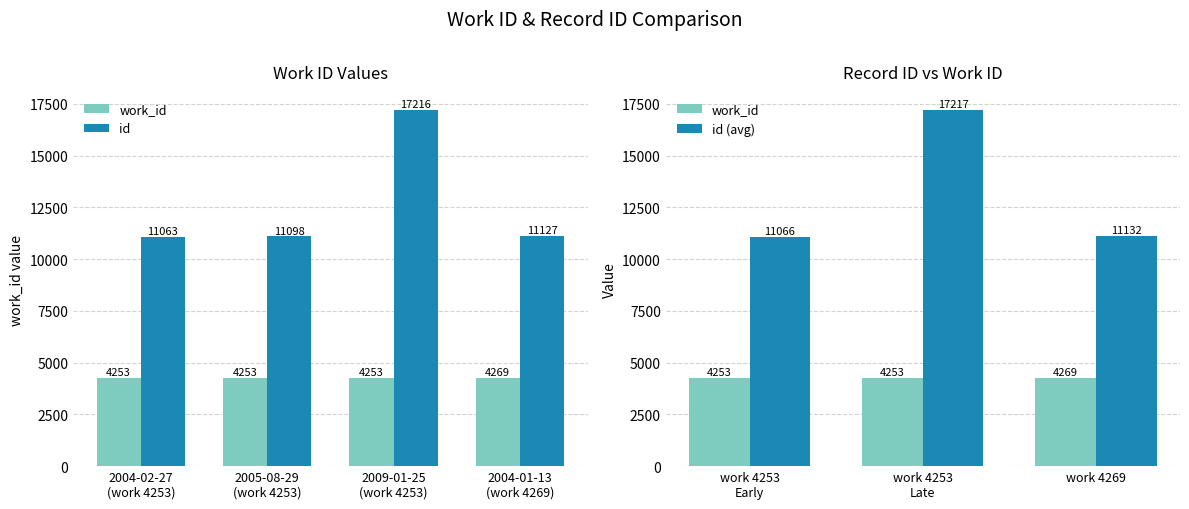

How many bars are there in each group?

2